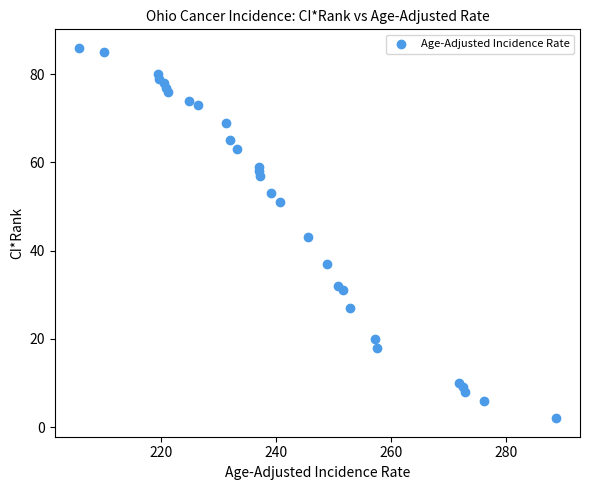

What Y value in the scatter plot is closest to 44?

43